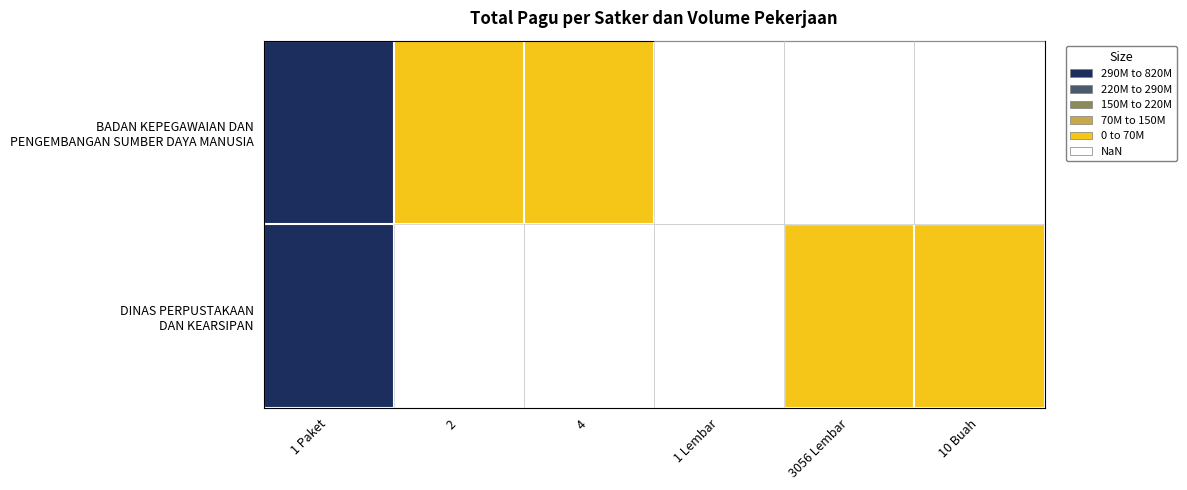

Is it true that DINAS PERPUSTAKAAN DAN KEARSIPAN equals 820557000.0 at 1 Paket?

True